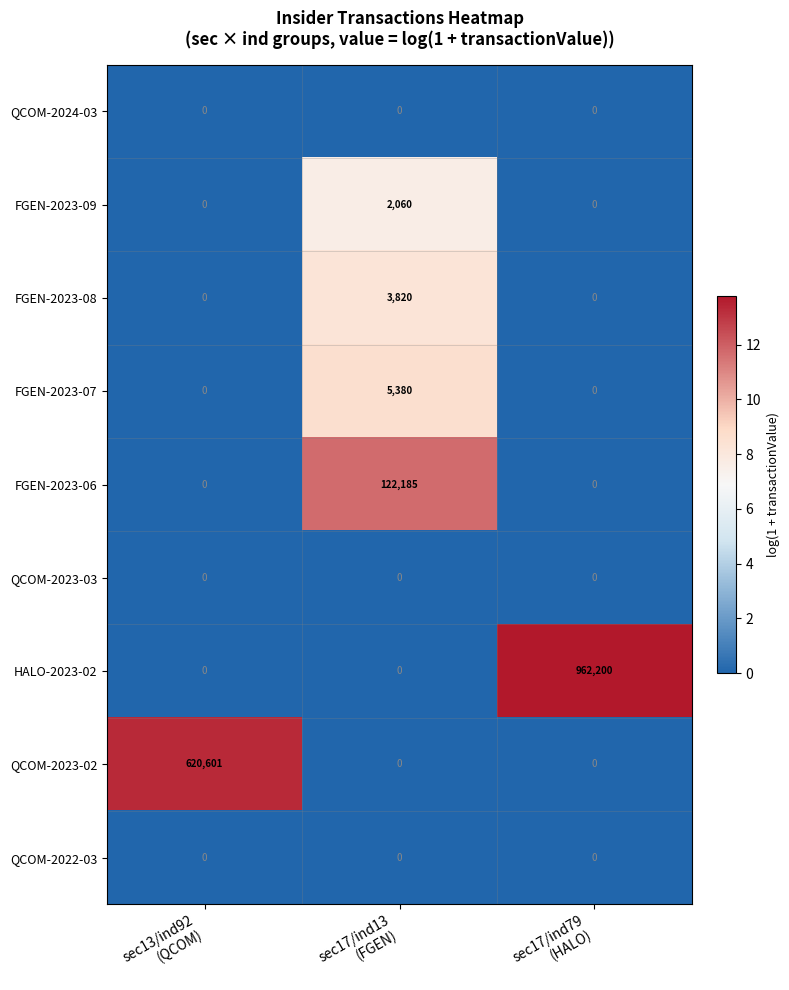

What is the greatest value displayed?

962200